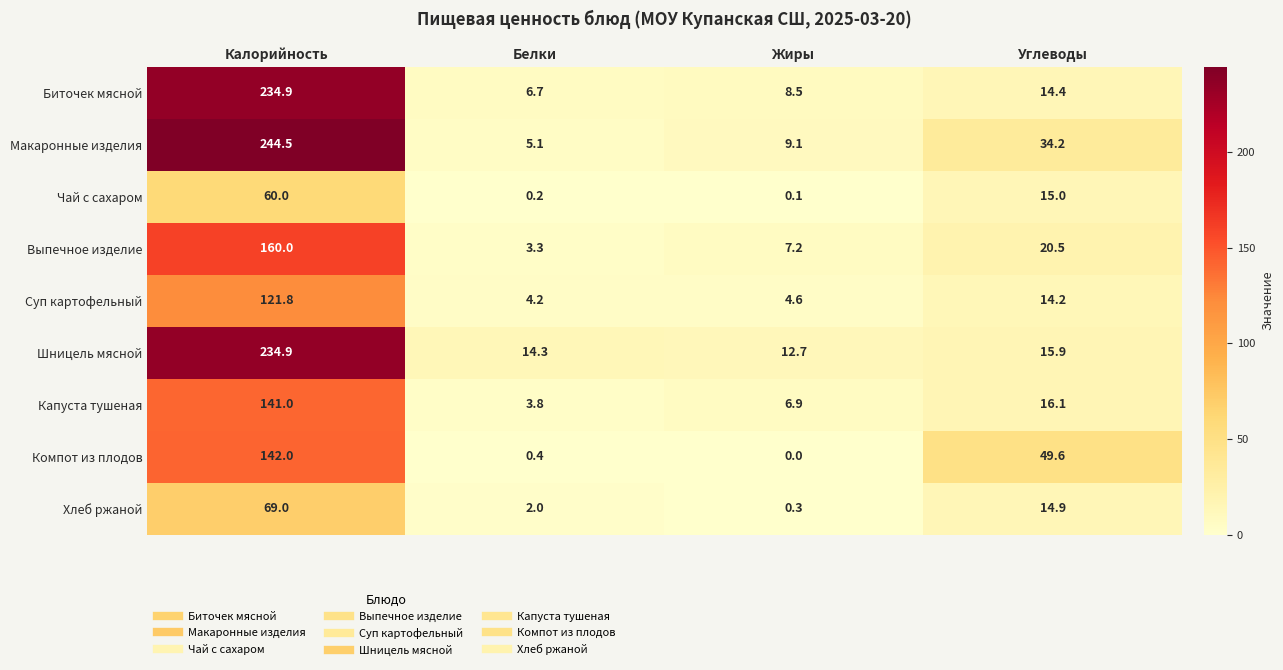

What is the sum of the Макаронные изделия values at Жиры and Калорийность?

253.6